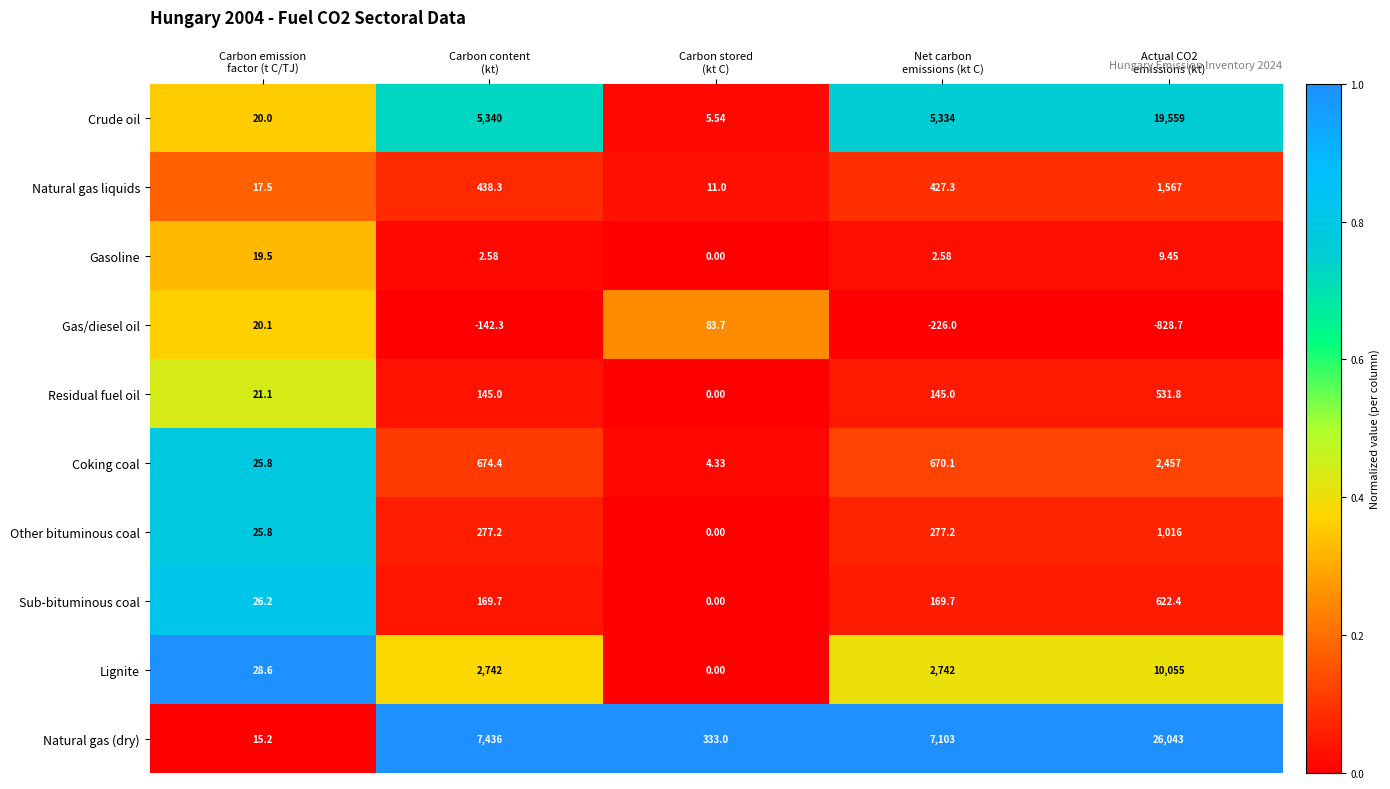

How many data points does each series have?

5